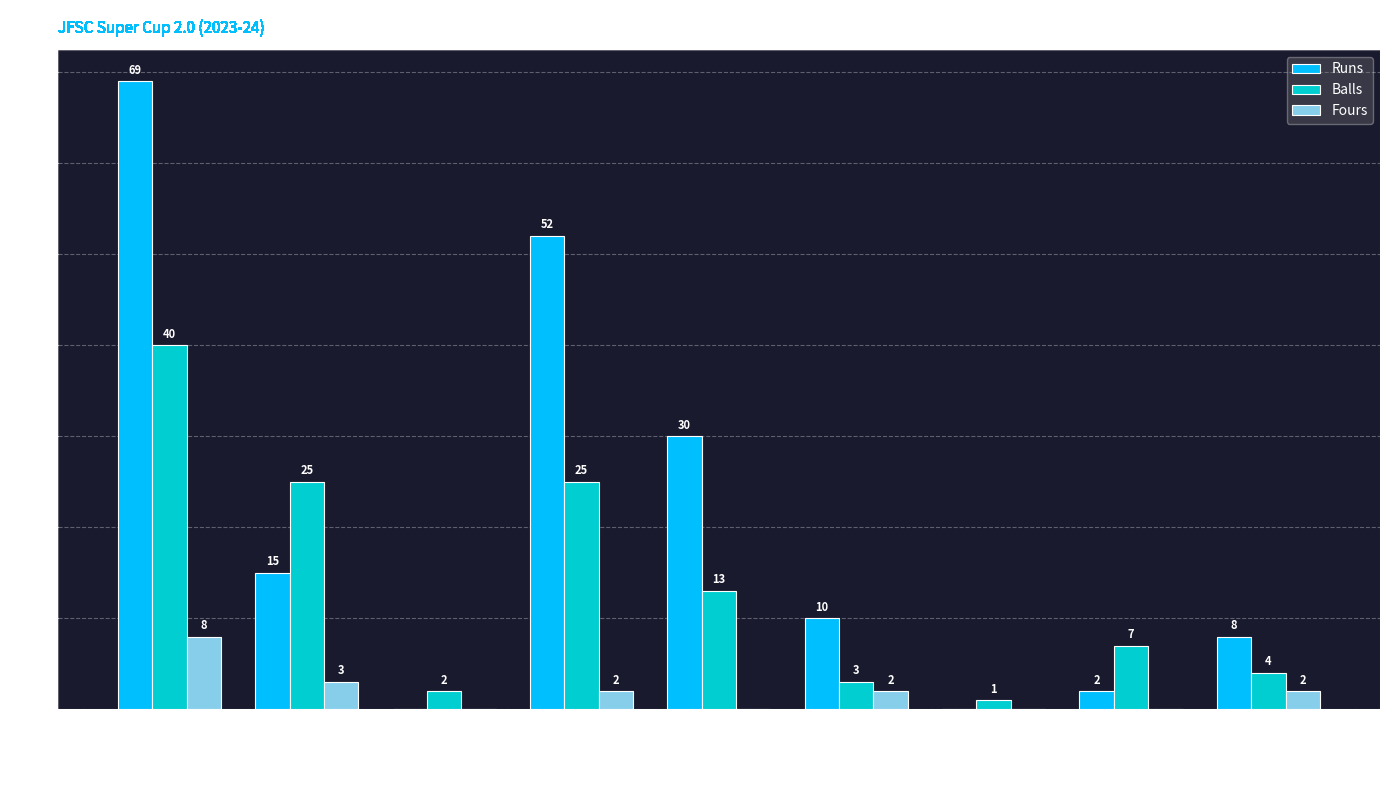

Reading left to right, transcribe all the data shown in this chart.

Runs: Gaurav Tomar=69	Abhishek=15	Bins=0	Rohit Lamba=52	Rohit Kharb=30	Navdeep T=10	Sushil M=0	Santosh Ghosh=2	Viru=8
Balls: Gaurav Tomar=40	Abhishek=25	Bins=2	Rohit Lamba=25	Rohit Kharb=13	Navdeep T=3	Sushil M=1	Santosh Ghosh=7	Viru=4
Fours: Gaurav Tomar=8	Abhishek=3	Bins=0	Rohit Lamba=2	Rohit Kharb=0	Navdeep T=2	Sushil M=0	Santosh Ghosh=0	Viru=2